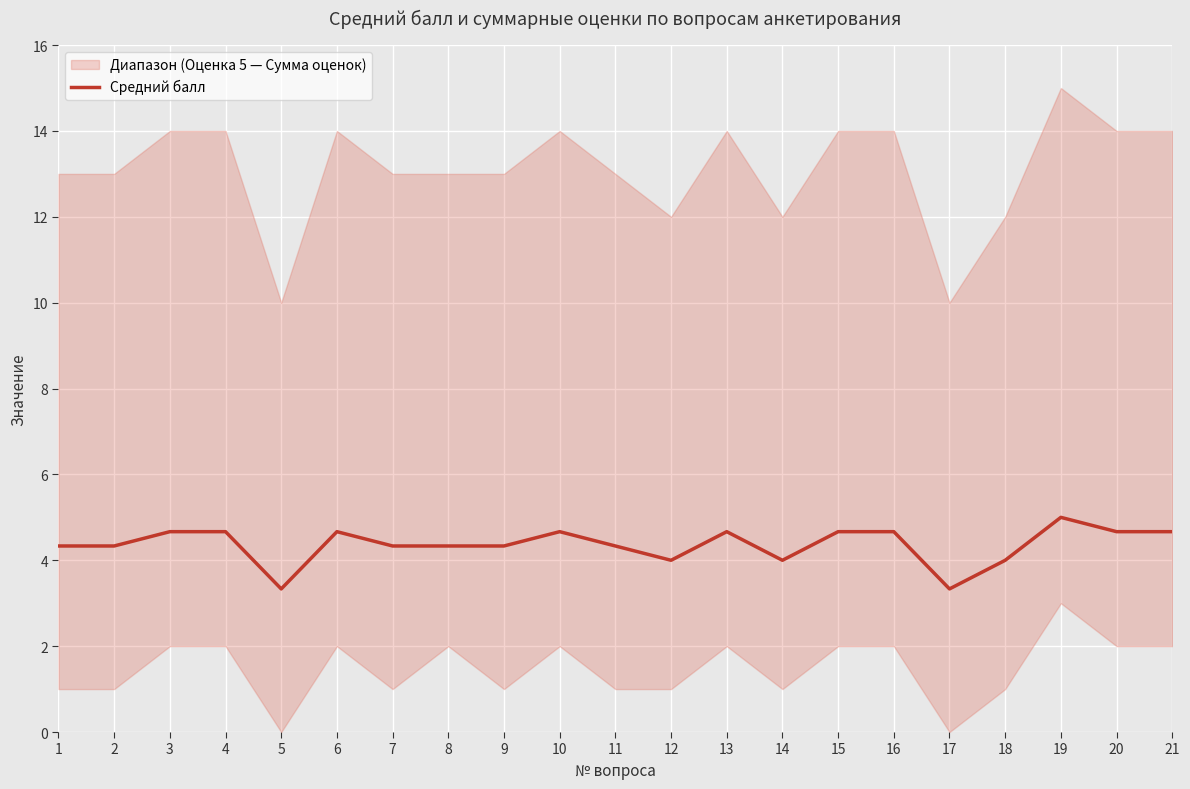

At which category does the data reach its first local valley?

5